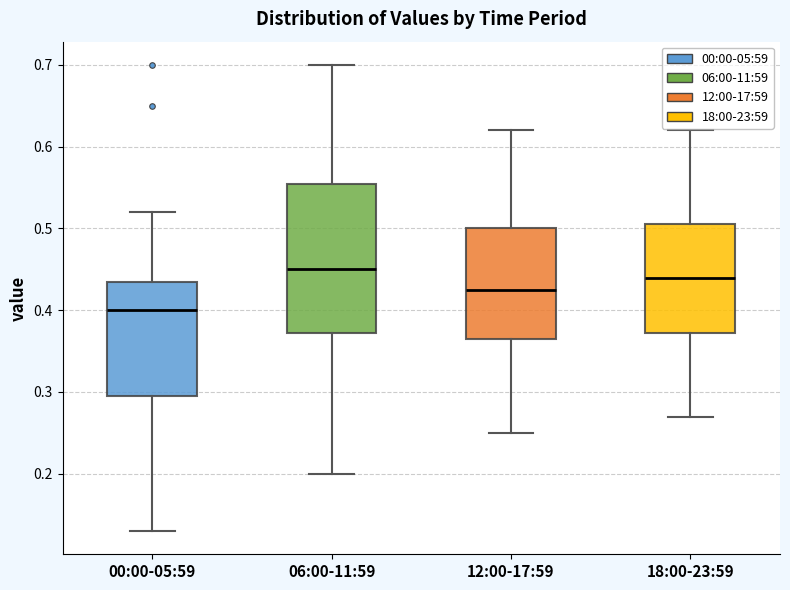

Comparing the boxes themselves (not the whiskers), which one is the tallest?

06:00-11:59